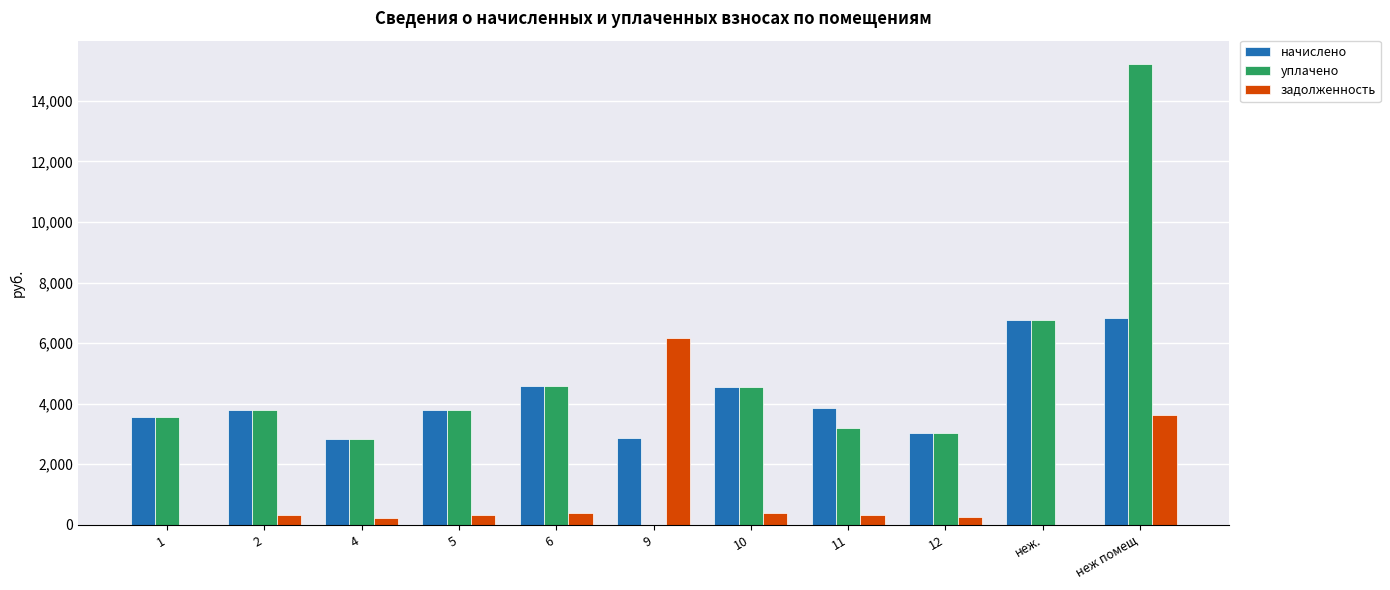

What is the average value of the уплачено series?

4665.8